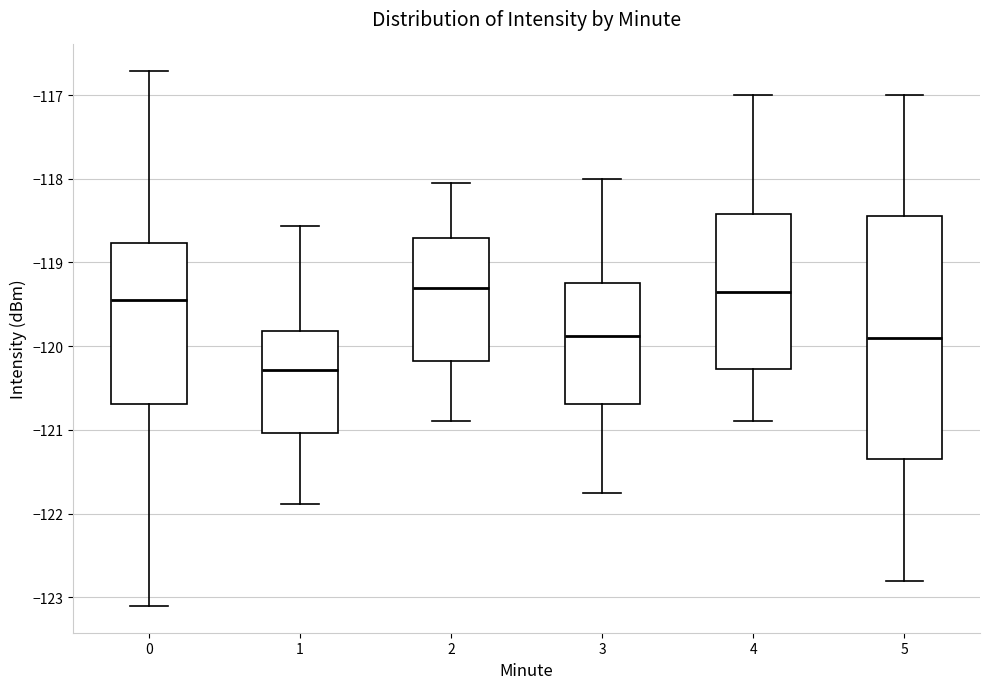

Which box has the lowest median line?

1